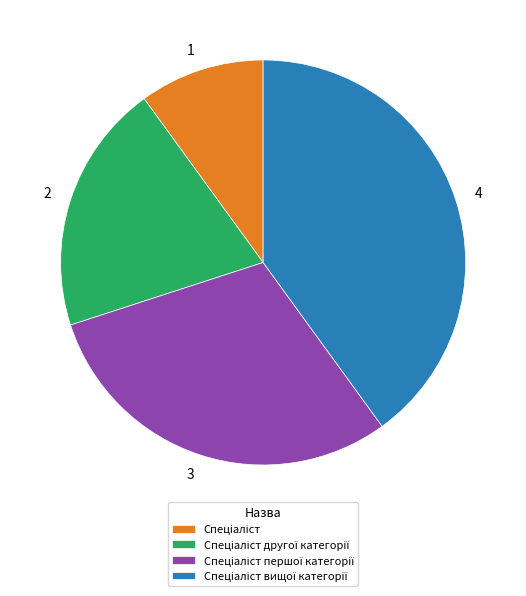

Does any single category account for the majority?

No